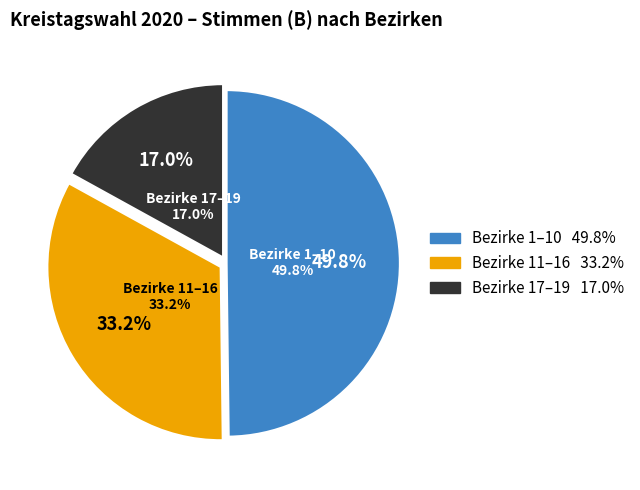

Combined, do Kommunalwahlbezirk 11 and Kommunalwahlbezirk 18 account for over 50%?

No